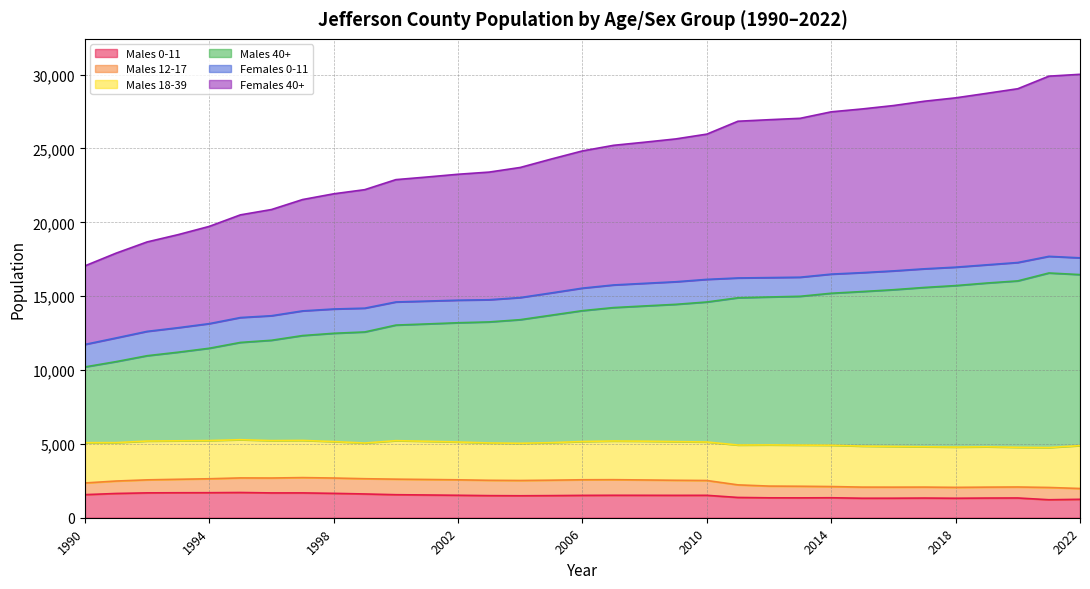

What is the minimum value for Males 0-11?

1218